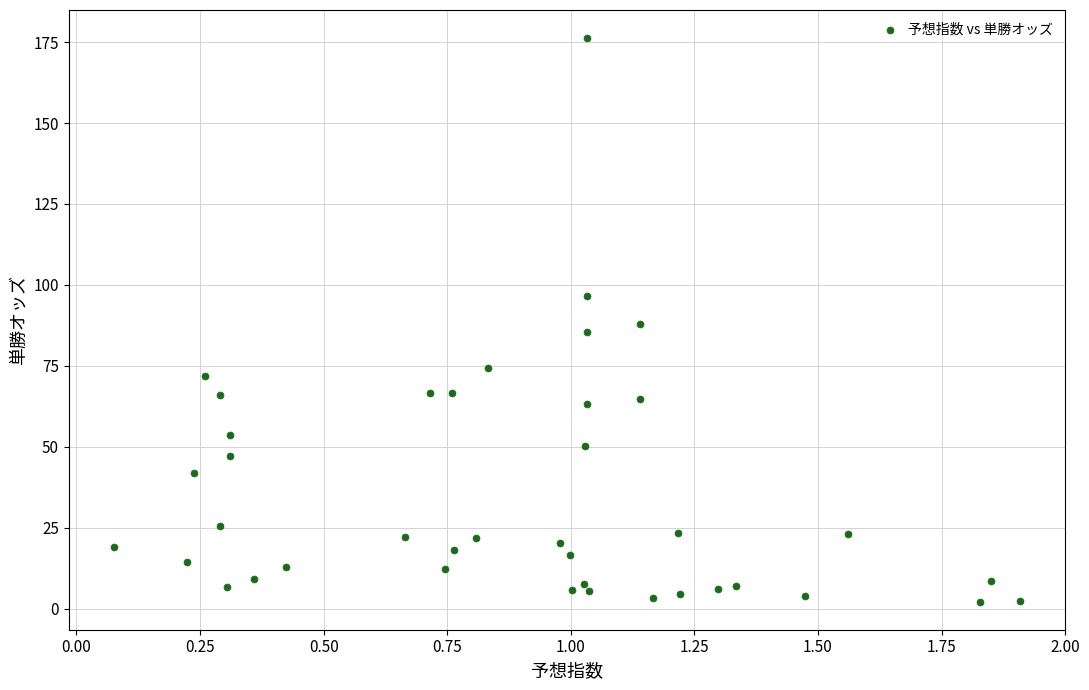

What is the range of X values (max minus min)?

1.8